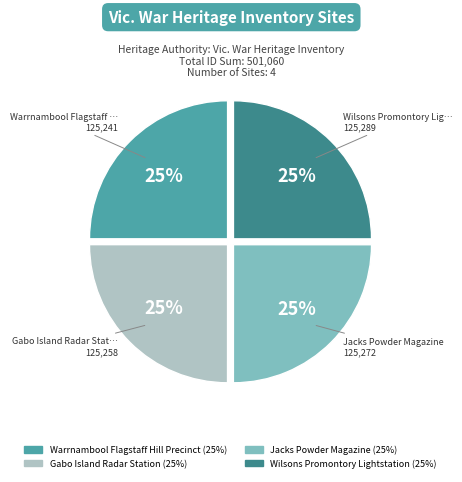

What percentage is the Jacks Powder Magazine slice, to the nearest percent?

25%